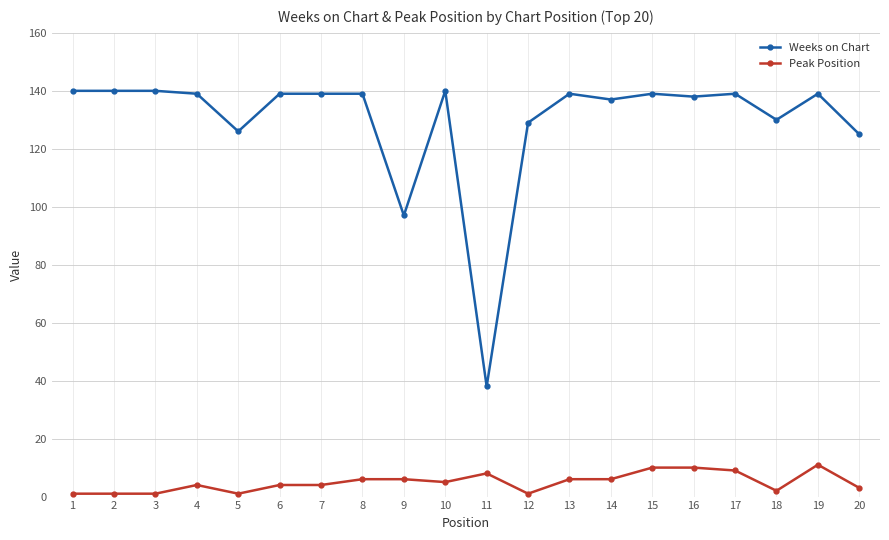

The Weeks on Chart series shows 40 at 10. True or false?

False